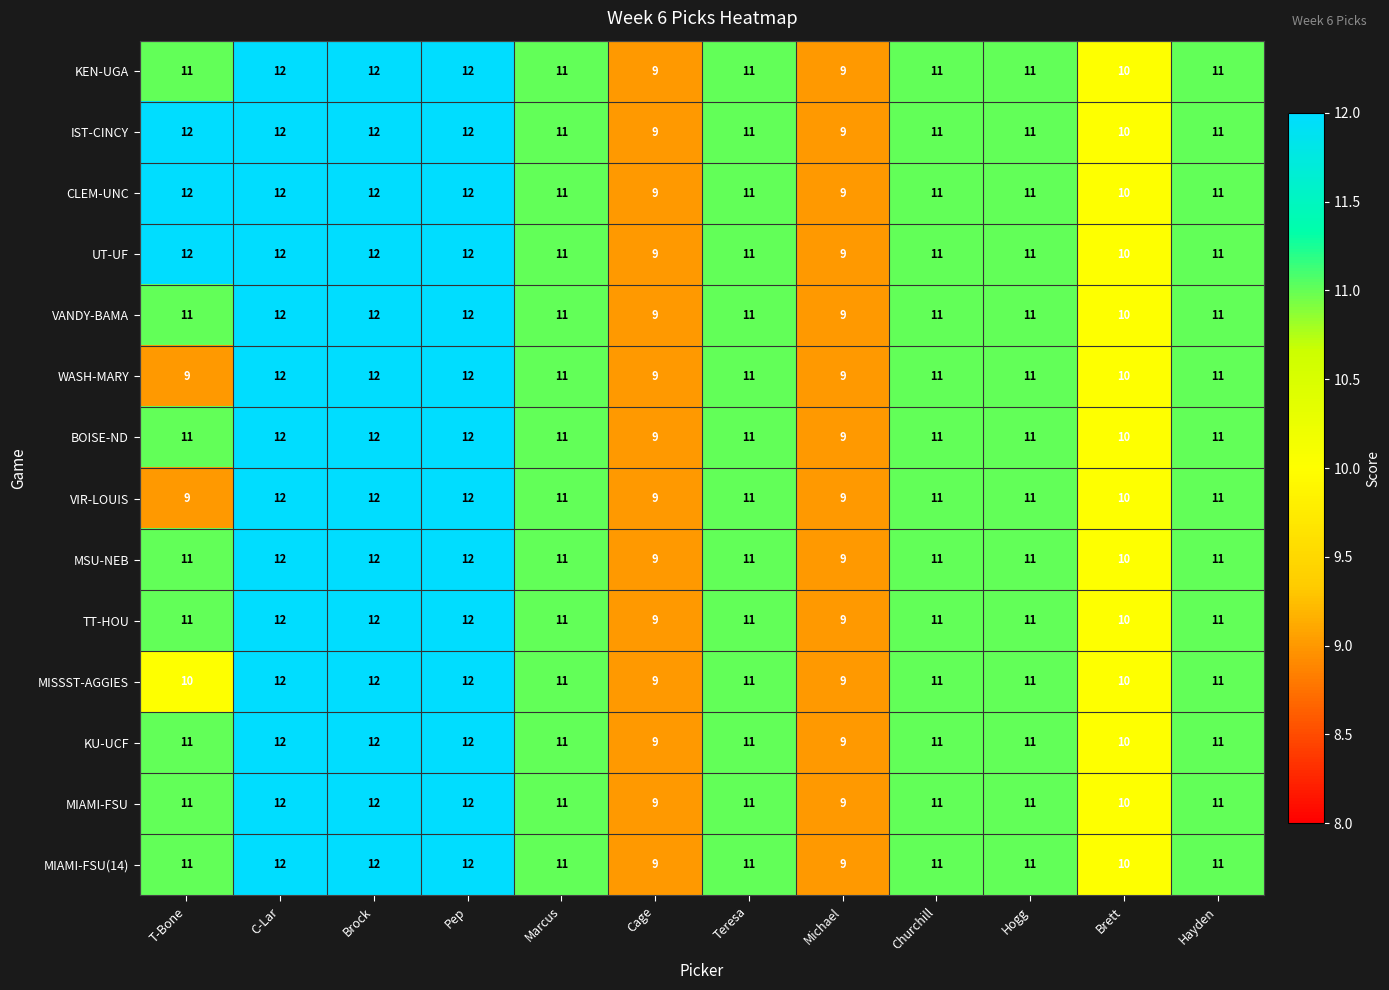

Count the WASH-MARY values in the range 10 to 12.

9